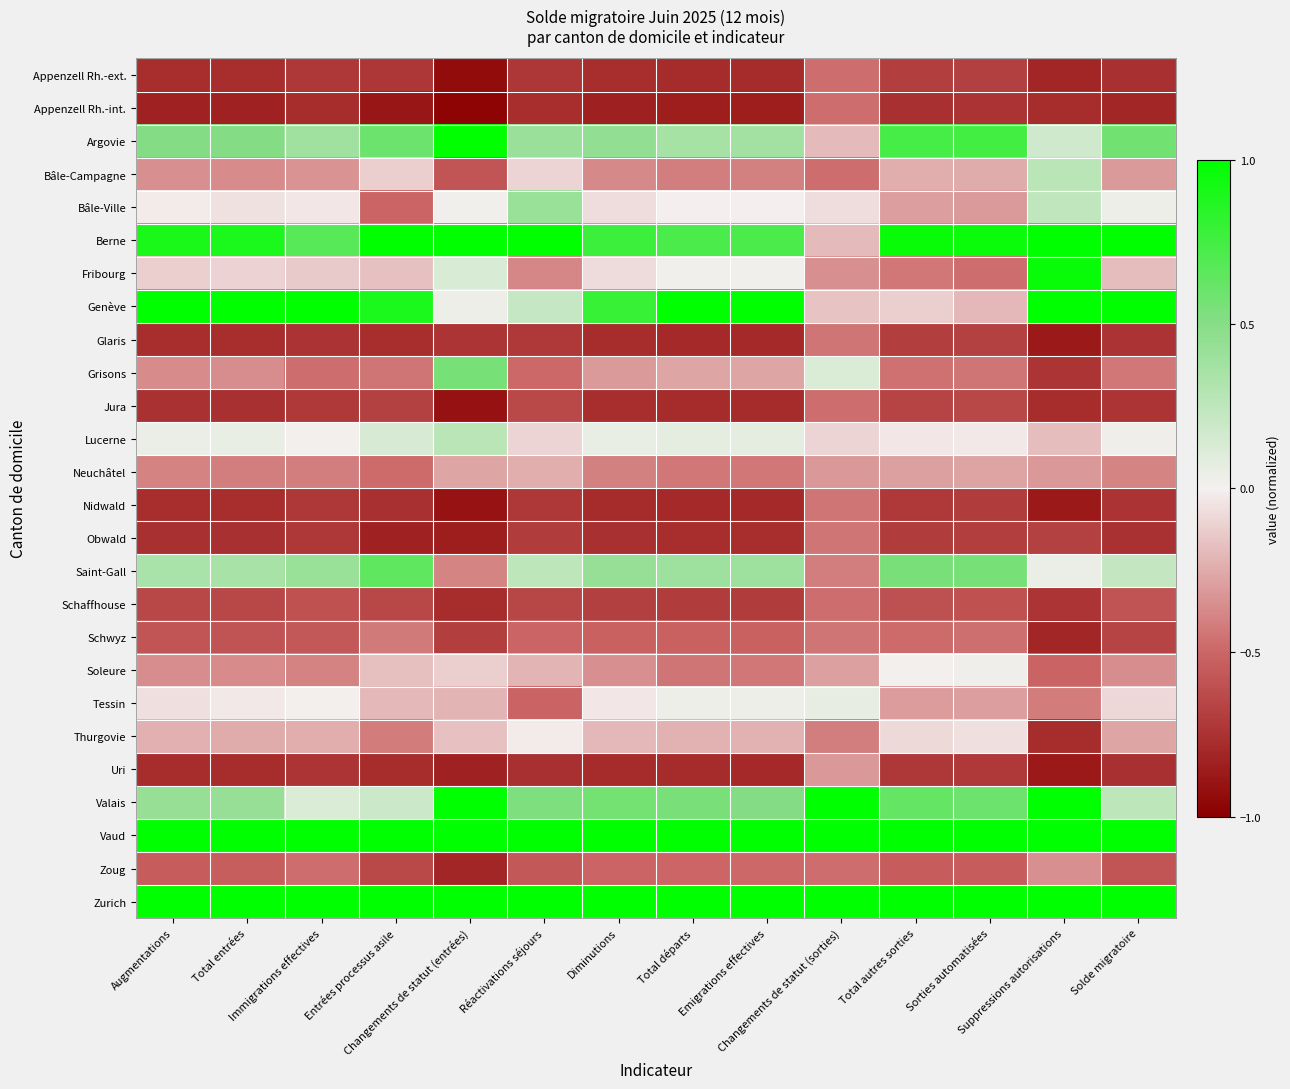

Reading right to left, list all the values displayed in this chart.

Appenzell Rh.-ext.: Solde migratoire=-0.8	Suppressions autorisations=-0.8	Sorties automatisées=-0.7	Total autres sorties=-0.7	Changements de statut (sorties)=-0.5	Emigrations effectives=-0.8	Total départs=-0.8	Diminutions=-0.8	Réactivations séjours=-0.7	Changements de statut (entrées)=-0.9	Entrées processus asile=-0.7	Immigrations effectives=-0.7	Total entrées=-0.8	Augmentations=-0.8
Appenzell Rh.-int.: Solde migratoire=-0.8	Suppressions autorisations=-0.8	Sorties automatisées=-0.7	Total autres sorties=-0.8	Changements de statut (sorties)=-0.5	Emigrations effectives=-0.8	Total départs=-0.8	Diminutions=-0.8	Réactivations séjours=-0.8	Changements de statut (entrées)=-1.0	Entrées processus asile=-0.9	Immigrations effectives=-0.8	Total entrées=-0.8	Augmentations=-0.8
Argovie: Solde migratoire=0.6	Suppressions autorisations=0.2	Sorties automatisées=0.8	Total autres sorties=0.7	Changements de statut (sorties)=-0.2	Emigrations effectives=0.4	Total départs=0.4	Diminutions=0.4	Réactivations séjours=0.4	Changements de statut (entrées)=1.0	Entrées processus asile=0.6	Immigrations effectives=0.4	Total entrées=0.5	Augmentations=0.5
Bâle-Campagne: Solde migratoire=-0.3	Suppressions autorisations=0.3	Sorties automatisées=-0.2	Total autres sorties=-0.2	Changements de statut (sorties)=-0.5	Emigrations effectives=-0.4	Total départs=-0.4	Diminutions=-0.4	Réactivations séjours=-0.1	Changements de statut (entrées)=-0.6	Entrées processus asile=-0.1	Immigrations effectives=-0.3	Total entrées=-0.4	Augmentations=-0.3
Bâle-Ville: Solde migratoire=0.0	Suppressions autorisations=0.2	Sorties automatisées=-0.3	Total autres sorties=-0.3	Changements de statut (sorties)=-0.1	Emigrations effectives=-0.0	Total départs=-0.0	Diminutions=-0.1	Réactivations séjours=0.4	Changements de statut (entrées)=0.0	Entrées processus asile=-0.5	Immigrations effectives=-0.0	Total entrées=-0.1	Augmentations=-0.0
Berne: Solde migratoire=1.0	Suppressions autorisations=1.0	Sorties automatisées=1.0	Total autres sorties=1.0	Changements de statut (sorties)=-0.2	Emigrations effectives=0.7	Total départs=0.7	Diminutions=0.8	Réactivations séjours=1.0	Changements de statut (entrées)=1.0	Entrées processus asile=1.0	Immigrations effectives=0.7	Total entrées=0.9	Augmentations=0.9
Fribourg: Solde migratoire=-0.2	Suppressions autorisations=1.0	Sorties automatisées=-0.5	Total autres sorties=-0.4	Changements de statut (sorties)=-0.3	Emigrations effectives=0.0	Total départs=0.0	Diminutions=-0.1	Réactivations séjours=-0.4	Changements de statut (entrées)=0.1	Entrées processus asile=-0.2	Immigrations effectives=-0.1	Total entrées=-0.1	Augmentations=-0.1
Genève: Solde migratoire=1.0	Suppressions autorisations=1.0	Sorties automatisées=-0.2	Total autres sorties=-0.1	Changements de statut (sorties)=-0.2	Emigrations effectives=1.0	Total départs=1.0	Diminutions=0.8	Réactivations séjours=0.2	Changements de statut (entrées)=0.0	Entrées processus asile=0.9	Immigrations effectives=1.0	Total entrées=1.0	Augmentations=1.0
Glaris: Solde migratoire=-0.7	Suppressions autorisations=-0.9	Sorties automatisées=-0.7	Total autres sorties=-0.7	Changements de statut (sorties)=-0.4	Emigrations effectives=-0.8	Total départs=-0.8	Diminutions=-0.8	Réactivations séjours=-0.7	Changements de statut (entrées)=-0.7	Entrées processus asile=-0.8	Immigrations effectives=-0.7	Total entrées=-0.8	Augmentations=-0.8
Grisons: Solde migratoire=-0.4	Suppressions autorisations=-0.7	Sorties automatisées=-0.4	Total autres sorties=-0.5	Changements de statut (sorties)=0.1	Emigrations effectives=-0.3	Total départs=-0.3	Diminutions=-0.3	Réactivations séjours=-0.5	Changements de statut (entrées)=0.6	Entrées processus asile=-0.4	Immigrations effectives=-0.5	Total entrées=-0.4	Augmentations=-0.4
Jura: Solde migratoire=-0.7	Suppressions autorisations=-0.8	Sorties automatisées=-0.6	Total autres sorties=-0.7	Changements de statut (sorties)=-0.5	Emigrations effectives=-0.8	Total départs=-0.8	Diminutions=-0.8	Réactivations séjours=-0.6	Changements de statut (entrées)=-0.9	Entrées processus asile=-0.7	Immigrations effectives=-0.7	Total entrées=-0.8	Augmentations=-0.8
Lucerne: Solde migratoire=0.0	Suppressions autorisations=-0.2	Sorties automatisées=-0.0	Total autres sorties=-0.0	Changements de statut (sorties)=-0.1	Emigrations effectives=0.1	Total départs=0.1	Diminutions=0.1	Réactivations séjours=-0.1	Changements de statut (entrées)=0.3	Entrées processus asile=0.1	Immigrations effectives=0.0	Total entrées=0.1	Augmentations=0.0
Neuchâtel: Solde migratoire=-0.4	Suppressions autorisations=-0.3	Sorties automatisées=-0.3	Total autres sorties=-0.3	Changements de statut (sorties)=-0.3	Emigrations effectives=-0.4	Total départs=-0.4	Diminutions=-0.4	Réactivations séjours=-0.2	Changements de statut (entrées)=-0.3	Entrées processus asile=-0.5	Immigrations effectives=-0.4	Total entrées=-0.4	Augmentations=-0.4
Nidwald: Solde migratoire=-0.7	Suppressions autorisations=-0.9	Sorties automatisées=-0.7	Total autres sorties=-0.7	Changements de statut (sorties)=-0.4	Emigrations effectives=-0.8	Total départs=-0.8	Diminutions=-0.8	Réactivations séjours=-0.7	Changements de statut (entrées)=-0.9	Entrées processus asile=-0.8	Immigrations effectives=-0.7	Total entrées=-0.8	Augmentations=-0.8
Obwald: Solde migratoire=-0.8	Suppressions autorisations=-0.7	Sorties automatisées=-0.7	Total autres sorties=-0.7	Changements de statut (sorties)=-0.4	Emigrations effectives=-0.8	Total départs=-0.8	Diminutions=-0.8	Réactivations séjours=-0.7	Changements de statut (entrées)=-0.8	Entrées processus asile=-0.8	Immigrations effectives=-0.7	Total entrées=-0.8	Augmentations=-0.8
Saint-Gall: Solde migratoire=0.2	Suppressions autorisations=0.0	Sorties automatisées=0.6	Total autres sorties=0.6	Changements de statut (sorties)=-0.4	Emigrations effectives=0.4	Total départs=0.4	Diminutions=0.4	Réactivations séjours=0.3	Changements de statut (entrées)=-0.4	Entrées processus asile=0.6	Immigrations effectives=0.4	Total entrées=0.3	Augmentations=0.3
Schaffhouse: Solde migratoire=-0.6	Suppressions autorisations=-0.7	Sorties automatisées=-0.6	Total autres sorties=-0.6	Changements de statut (sorties)=-0.5	Emigrations effectives=-0.7	Total départs=-0.7	Diminutions=-0.7	Réactivations séjours=-0.6	Changements de statut (entrées)=-0.8	Entrées processus asile=-0.6	Immigrations effectives=-0.6	Total entrées=-0.6	Augmentations=-0.6
Schwyz: Solde migratoire=-0.7	Suppressions autorisations=-0.8	Sorties automatisées=-0.5	Total autres sorties=-0.5	Changements de statut (sorties)=-0.4	Emigrations effectives=-0.5	Total départs=-0.5	Diminutions=-0.5	Réactivations séjours=-0.5	Changements de statut (entrées)=-0.7	Entrées processus asile=-0.4	Immigrations effectives=-0.6	Total entrées=-0.6	Augmentations=-0.6
Soleure: Solde migratoire=-0.4	Suppressions autorisations=-0.5	Sorties automatisées=0.0	Total autres sorties=0.0	Changements de statut (sorties)=-0.3	Emigrations effectives=-0.4	Total départs=-0.4	Diminutions=-0.3	Réactivations séjours=-0.2	Changements de statut (entrées)=-0.1	Entrées processus asile=-0.2	Immigrations effectives=-0.4	Total entrées=-0.4	Augmentations=-0.4
Tessin: Solde migratoire=-0.1	Suppressions autorisations=-0.4	Sorties automatisées=-0.3	Total autres sorties=-0.3	Changements de statut (sorties)=0.1	Emigrations effectives=0.0	Total départs=0.0	Diminutions=-0.0	Réactivations séjours=-0.5	Changements de statut (entrées)=-0.2	Entrées processus asile=-0.2	Immigrations effectives=0.0	Total entrées=-0.0	Augmentations=-0.1
Thurgovie: Solde migratoire=-0.3	Suppressions autorisations=-0.8	Sorties automatisées=-0.1	Total autres sorties=-0.1	Changements de statut (sorties)=-0.4	Emigrations effectives=-0.2	Total départs=-0.2	Diminutions=-0.2	Réactivations séjours=-0.0	Changements de statut (entrées)=-0.2	Entrées processus asile=-0.4	Immigrations effectives=-0.2	Total entrées=-0.2	Augmentations=-0.2
Uri: Solde migratoire=-0.8	Suppressions autorisations=-0.9	Sorties automatisées=-0.7	Total autres sorties=-0.7	Changements de statut (sorties)=-0.3	Emigrations effectives=-0.8	Total départs=-0.8	Diminutions=-0.8	Réactivations séjours=-0.8	Changements de statut (entrées)=-0.8	Entrées processus asile=-0.8	Immigrations effectives=-0.7	Total entrées=-0.8	Augmentations=-0.8
Valais: Solde migratoire=0.3	Suppressions autorisations=1.0	Sorties automatisées=0.6	Total autres sorties=0.6	Changements de statut (sorties)=1.0	Emigrations effectives=0.5	Total départs=0.6	Diminutions=0.6	Réactivations séjours=0.5	Changements de statut (entrées)=1.0	Entrées processus asile=0.2	Immigrations effectives=0.1	Total entrées=0.4	Augmentations=0.4
Vaud: Solde migratoire=1.0	Suppressions autorisations=1.0	Sorties automatisées=1.0	Total autres sorties=1.0	Changements de statut (sorties)=1.0	Emigrations effectives=1.0	Total départs=1.0	Diminutions=1.0	Réactivations séjours=1.0	Changements de statut (entrées)=1.0	Entrées processus asile=1.0	Immigrations effectives=1.0	Total entrées=1.0	Augmentations=1.0
Zoug: Solde migratoire=-0.6	Suppressions autorisations=-0.3	Sorties automatisées=-0.5	Total autres sorties=-0.5	Changements de statut (sorties)=-0.5	Emigrations effectives=-0.5	Total départs=-0.5	Diminutions=-0.5	Réactivations séjours=-0.6	Changements de statut (entrées)=-0.8	Entrées processus asile=-0.6	Immigrations effectives=-0.5	Total entrées=-0.5	Augmentations=-0.5
Zurich: Solde migratoire=1.0	Suppressions autorisations=1.0	Sorties automatisées=1.0	Total autres sorties=1.0	Changements de statut (sorties)=1.0	Emigrations effectives=1.0	Total départs=1.0	Diminutions=1.0	Réactivations séjours=1.0	Changements de statut (entrées)=1.0	Entrées processus asile=1.0	Immigrations effectives=1.0	Total entrées=1.0	Augmentations=1.0